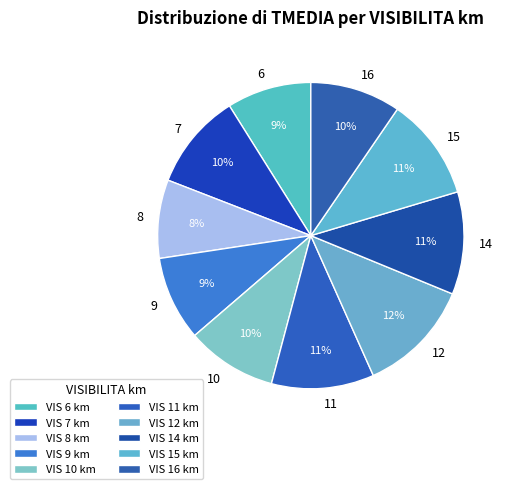

How many slices are in this pie chart?

10